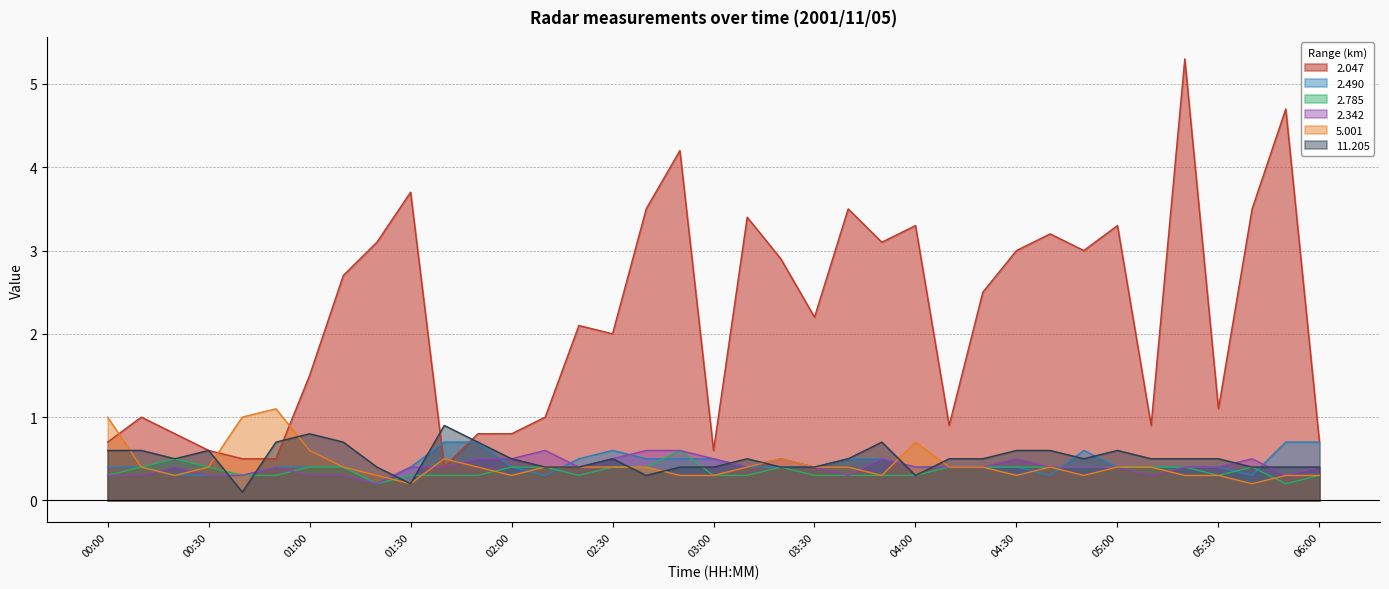

Which category has the lowest value across all series?

00:40